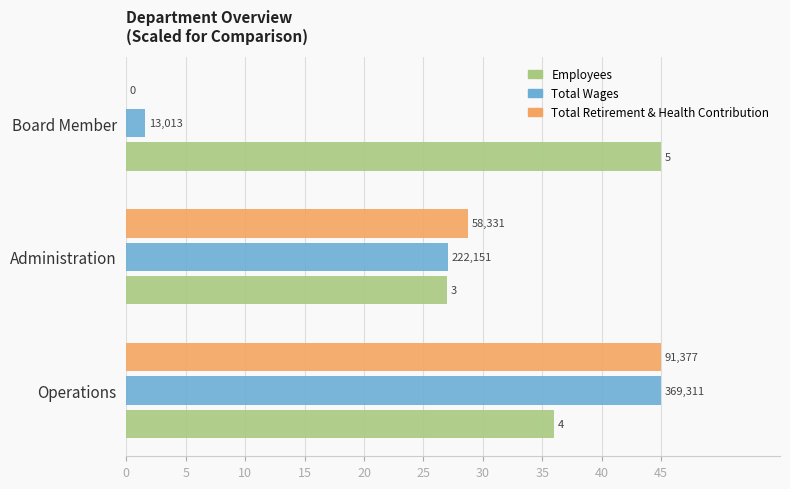

What are all the series names shown in the legend?

Employees, Total Wages, Total Retirement & Health Contribution